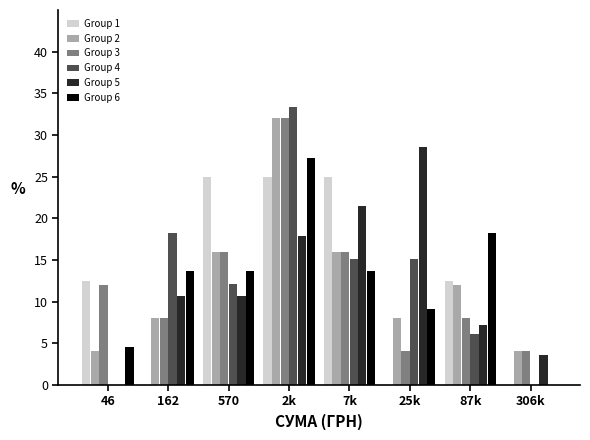

What is the total value across all series at 46?

33.0